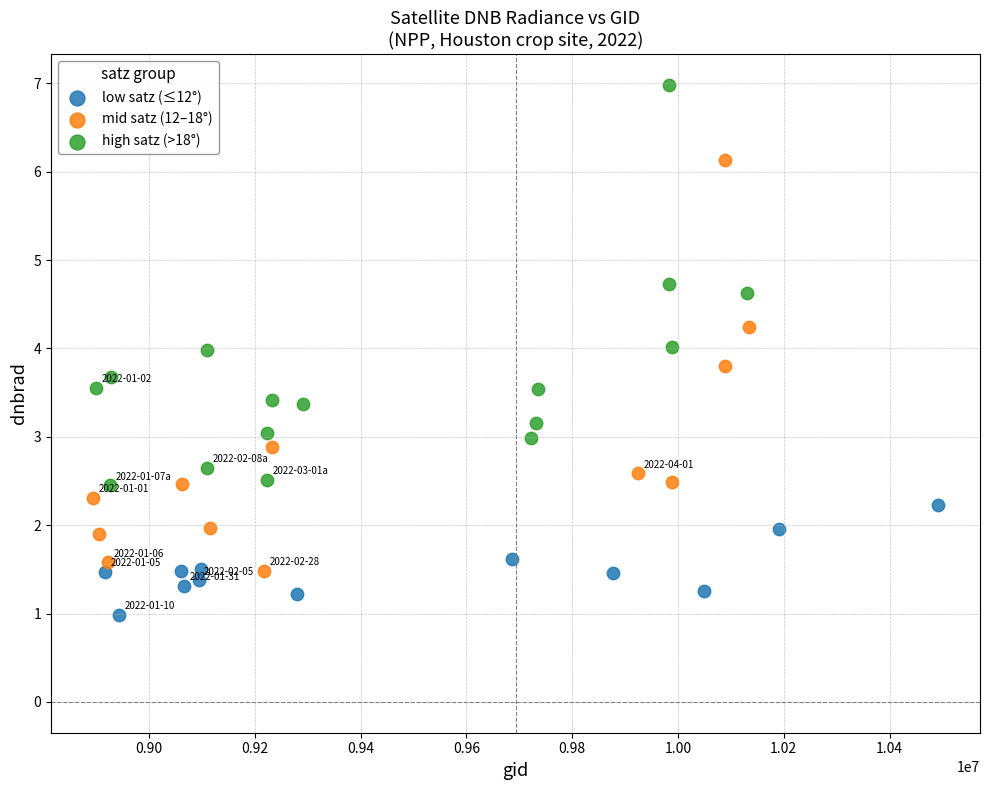

Which series reaches the minimum Y coordinate?

low satz (≤12°)